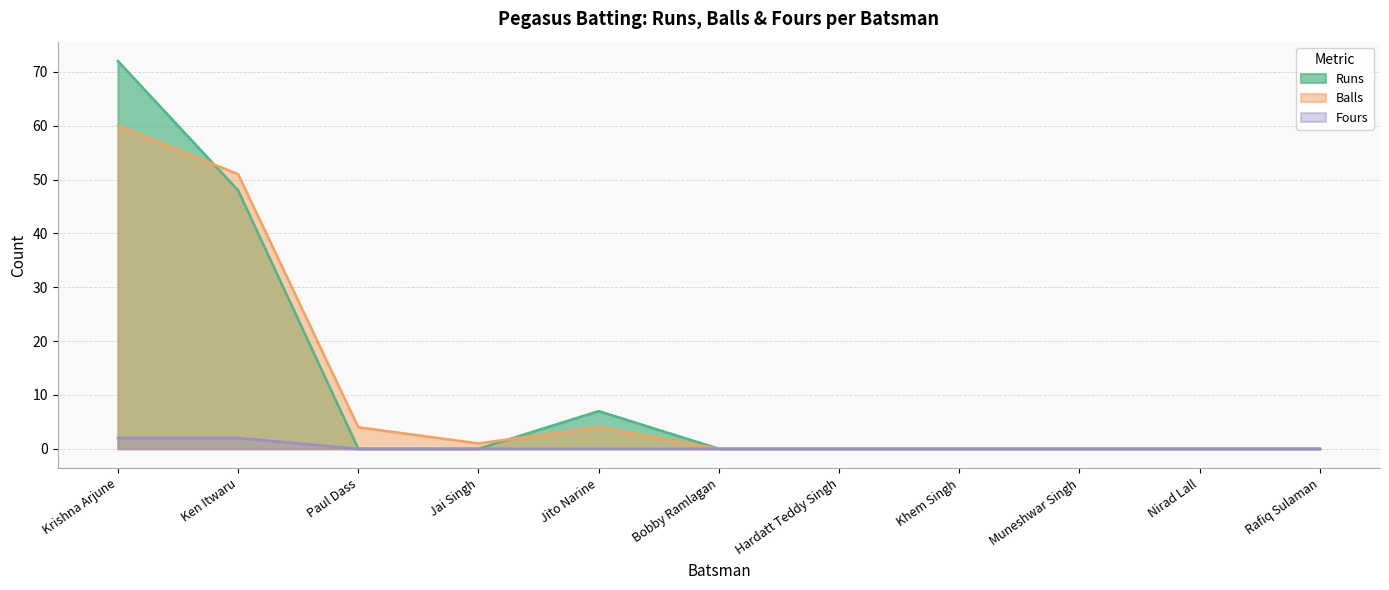

At how many categories does at least one series exceed 22?

2